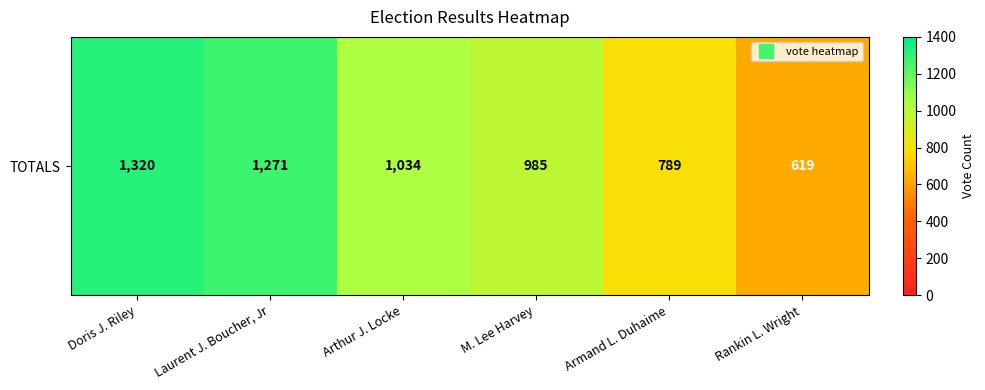

Rank the categories by value from lowest to highest.

Rankin L. Wright, Armand L. Duhaime, M. Lee Harvey, Arthur J. Locke, Laurent J. Boucher, Jr, Doris J. Riley